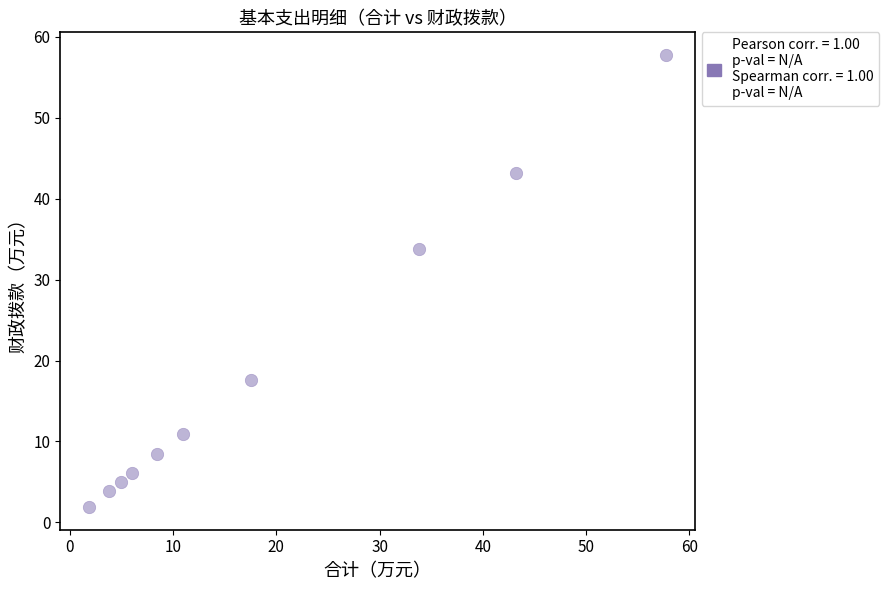

What is the average Y value?

18.9